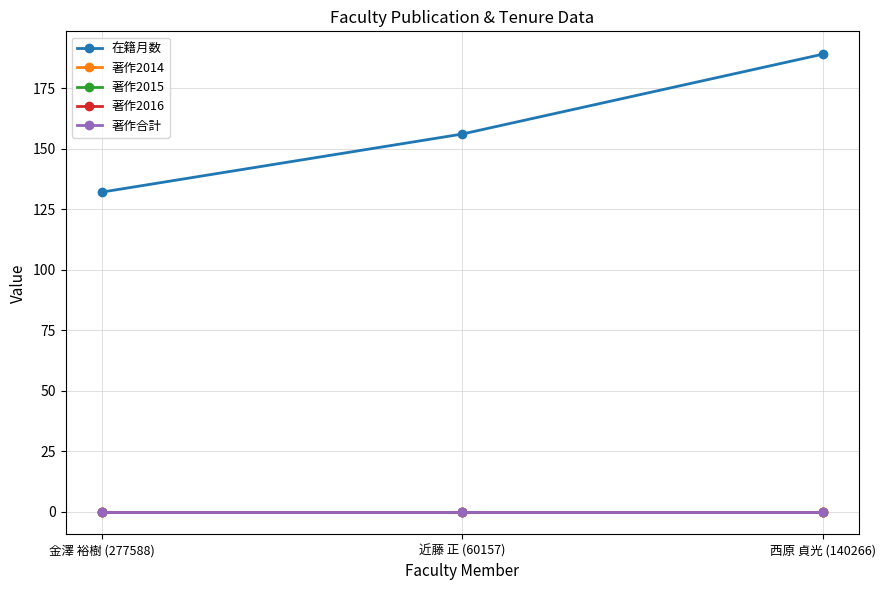

Is this an area chart (filled region under the line)?

No